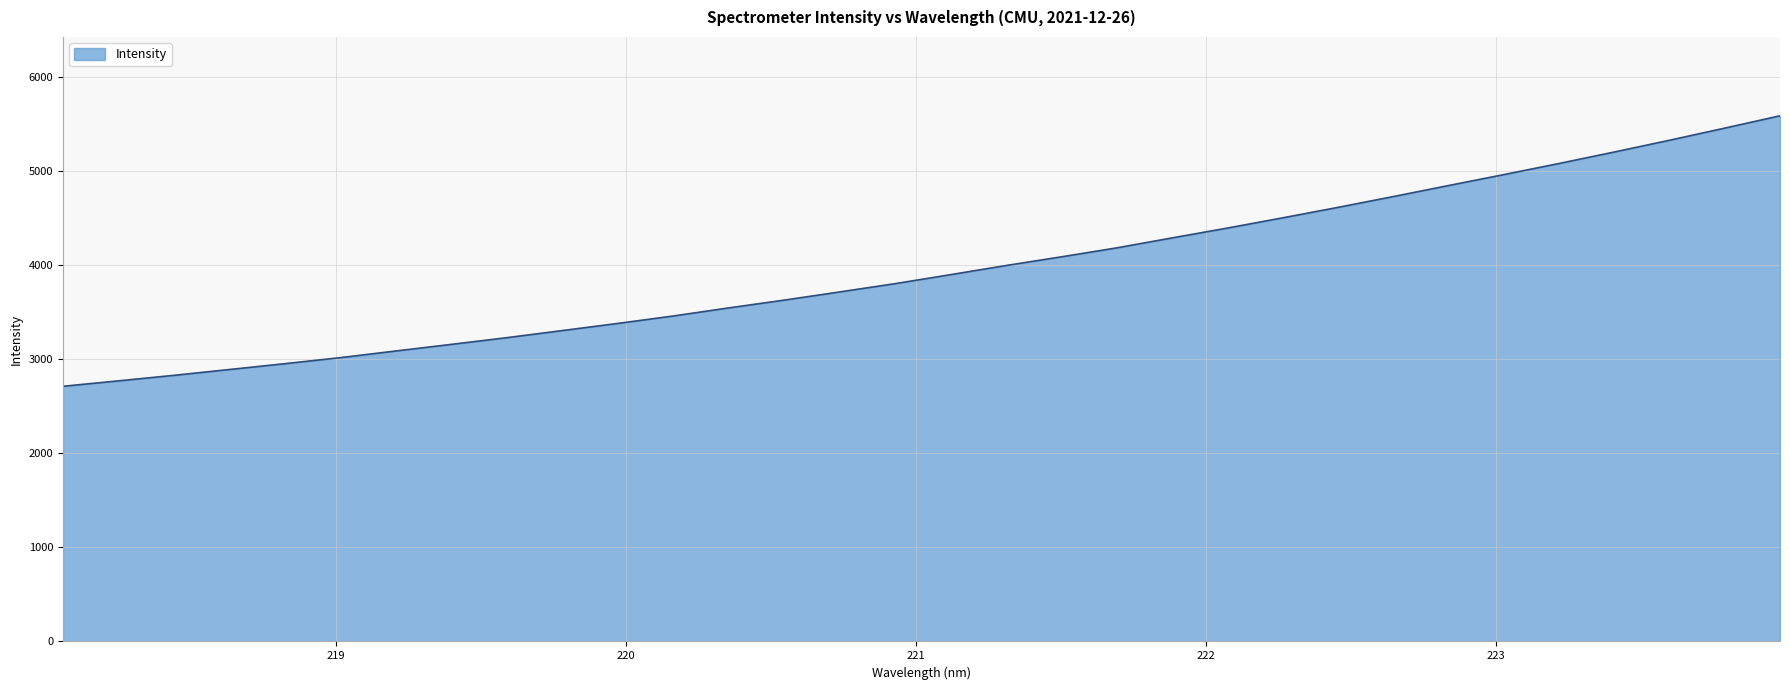

What is the smallest value displayed?

2713.8